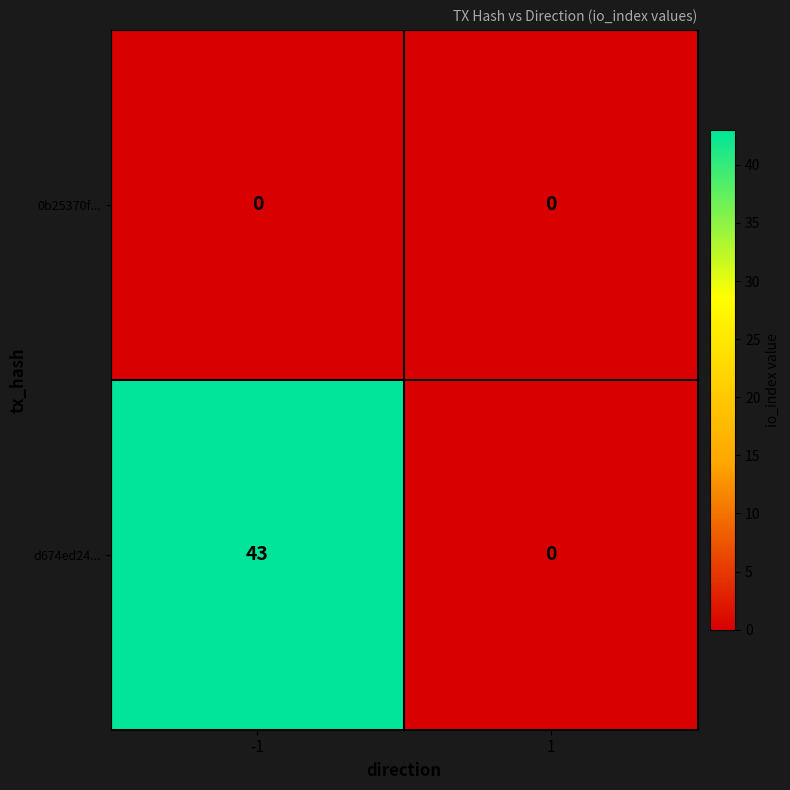

List the series in order of their overall mean, lowest first.

0b25370f..., d674ed24...